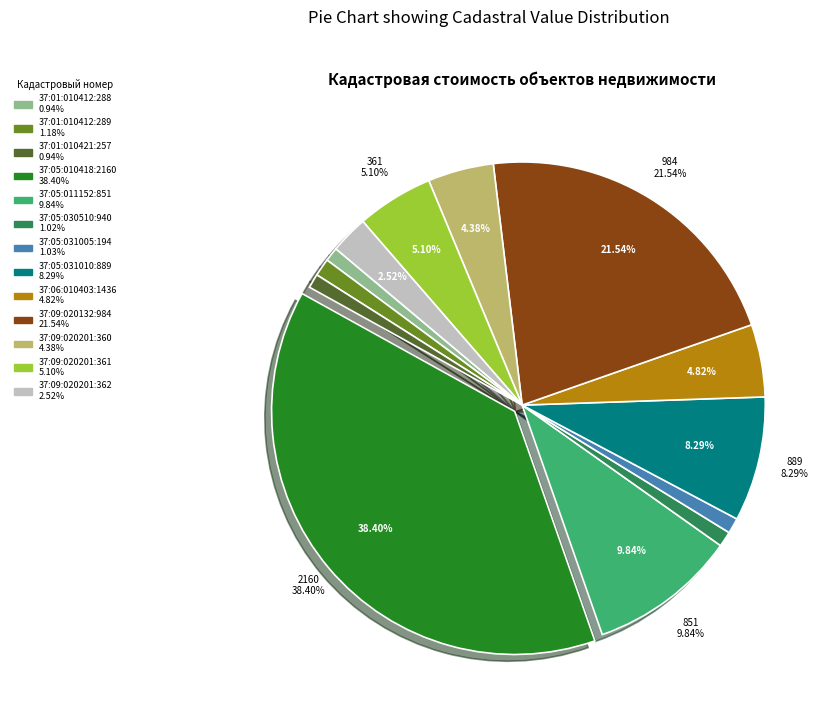

True or false: 37:01:010421:257 accounts for 1% of the total.

True